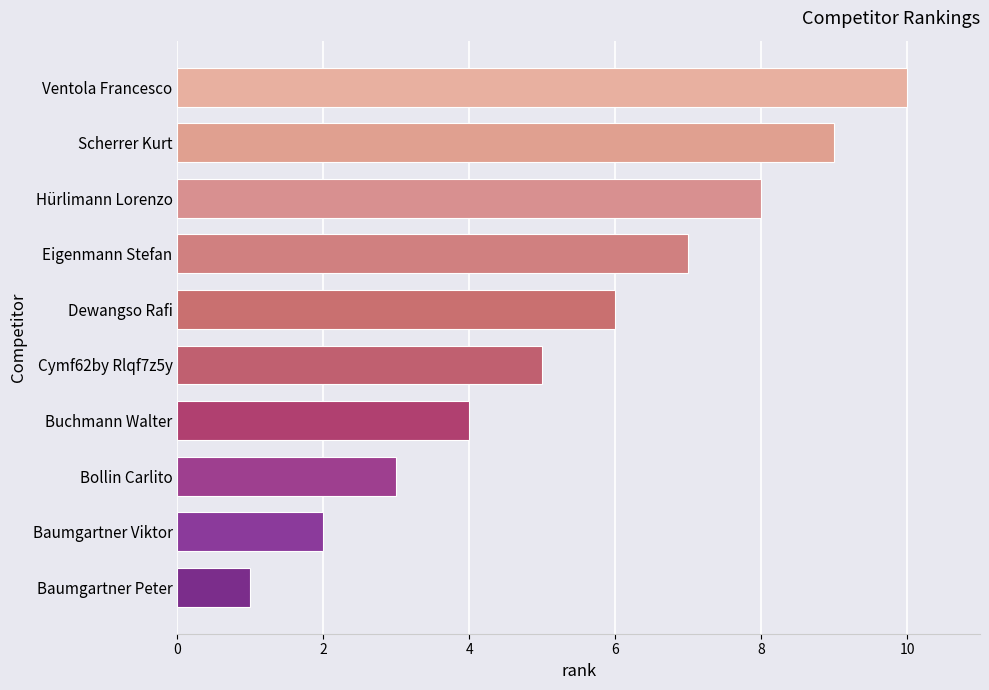

What is the difference between the maximum and minimum values?

9